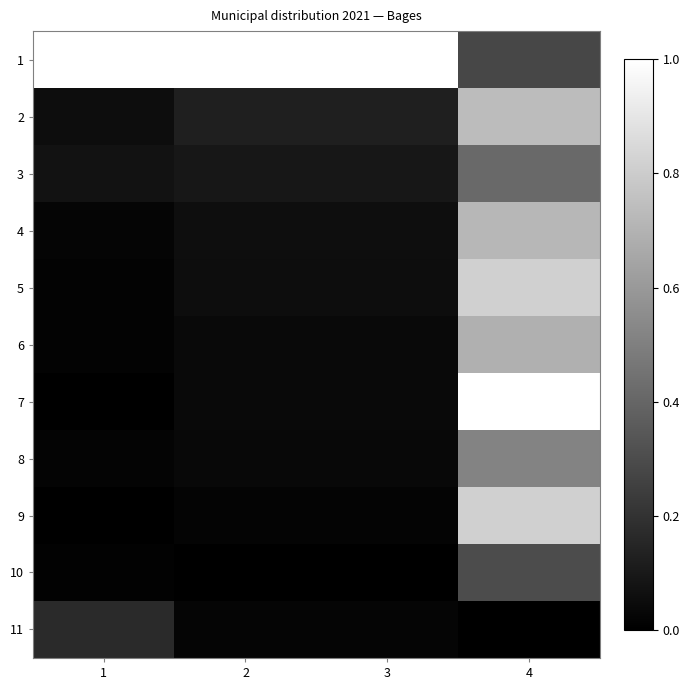

At how many categories does at least one series exceed 0?

4